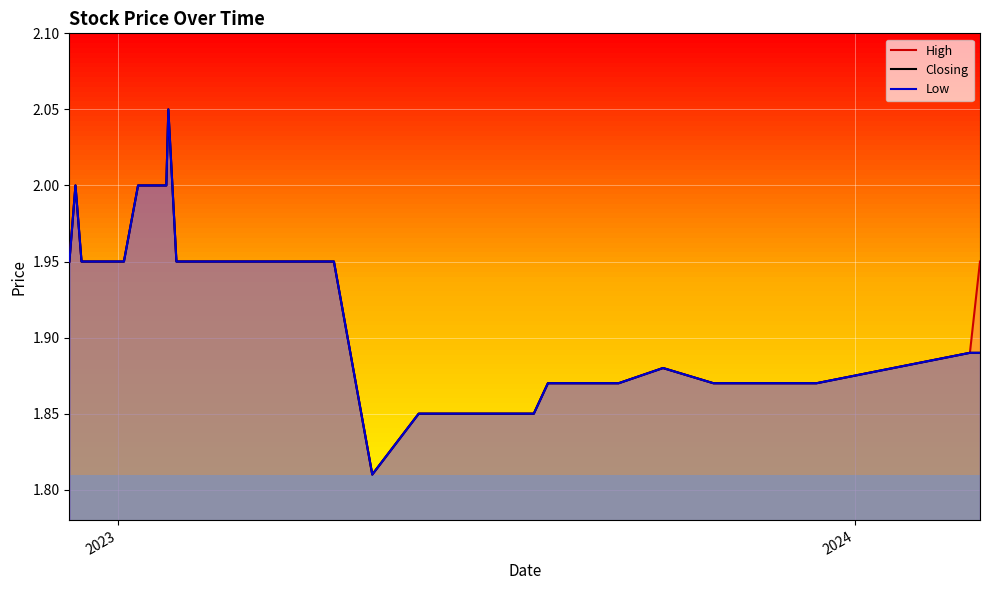

True or false: High and Closing intersect in this chart.

False